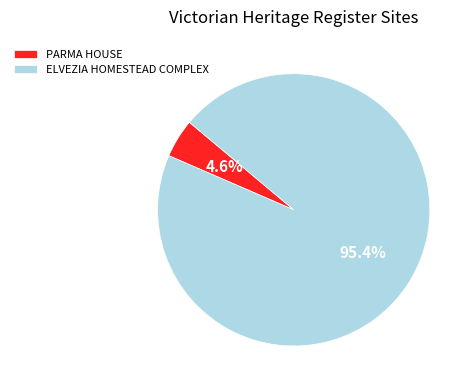

To the nearest percent, what portion does ELVEZIA HOMESTEAD COMPLEX represent?

95%